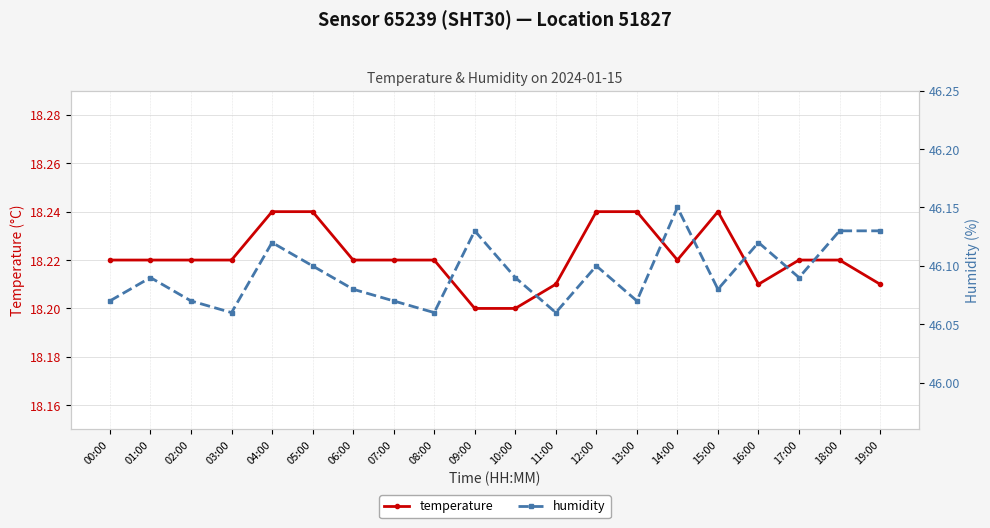

Count the number of data series in this chart.

2